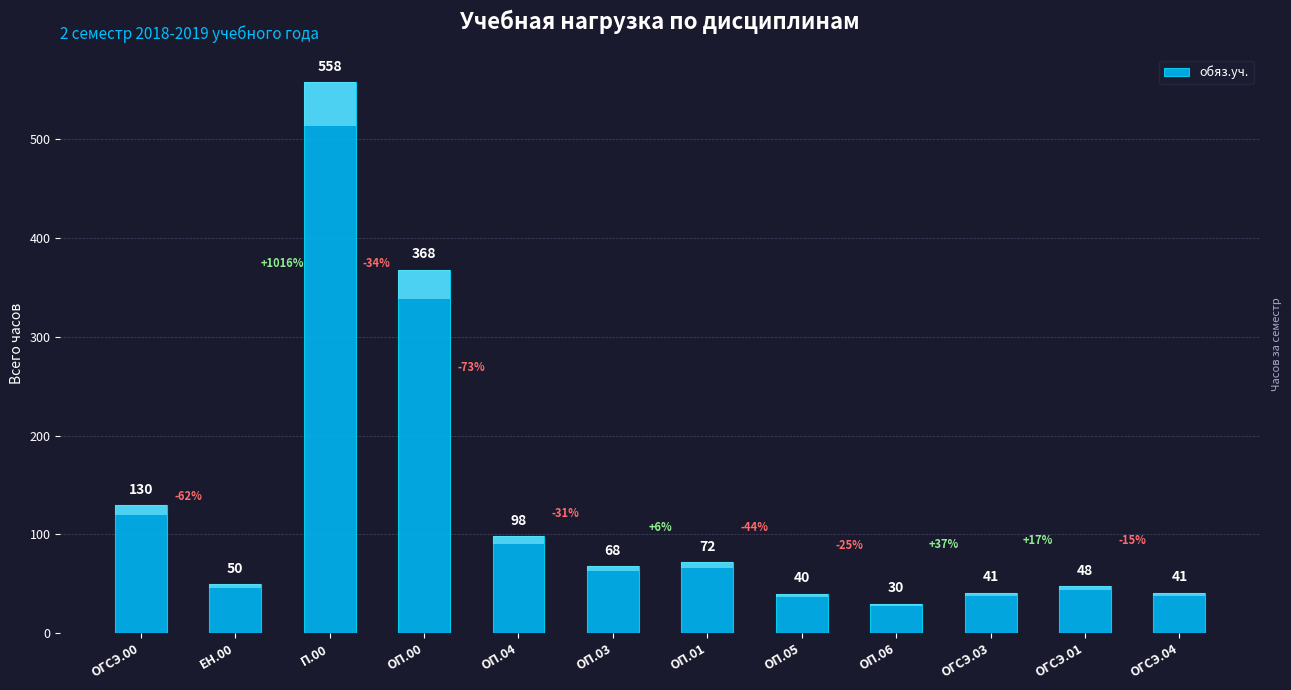

Rank the categories by value from highest to lowest.

П.00, ОП.00, ОГСЭ.00, ОП.04, ОП.01, ОП.03, ЕН.00, ОГСЭ.01, ОГСЭ.03, ОГСЭ.04, ОП.05, ОП.06